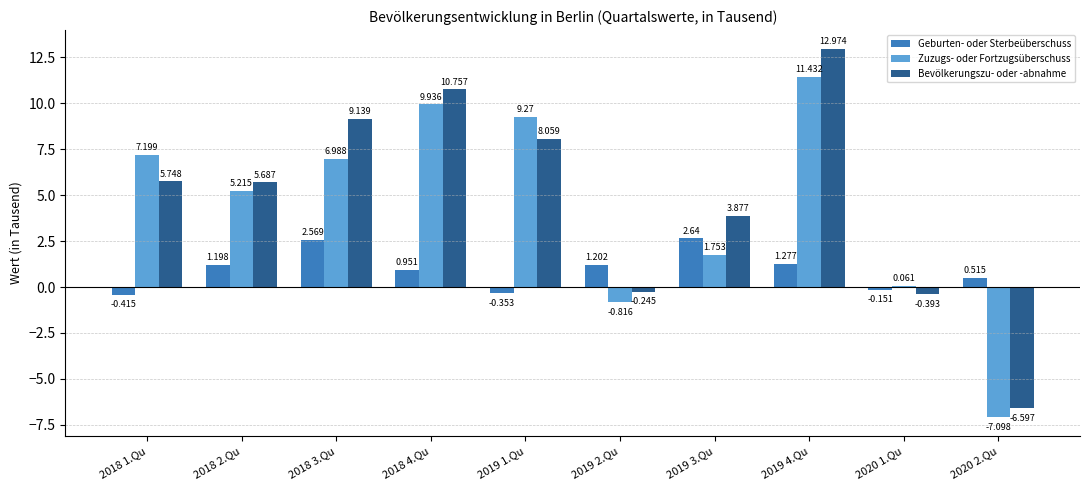

Is the value of Geburten- oder Sterbeüberschuss at 2019 3.Qu greater than the value of Bevölkerungszu- oder -abnahme at 2020 2.Qu?

Yes